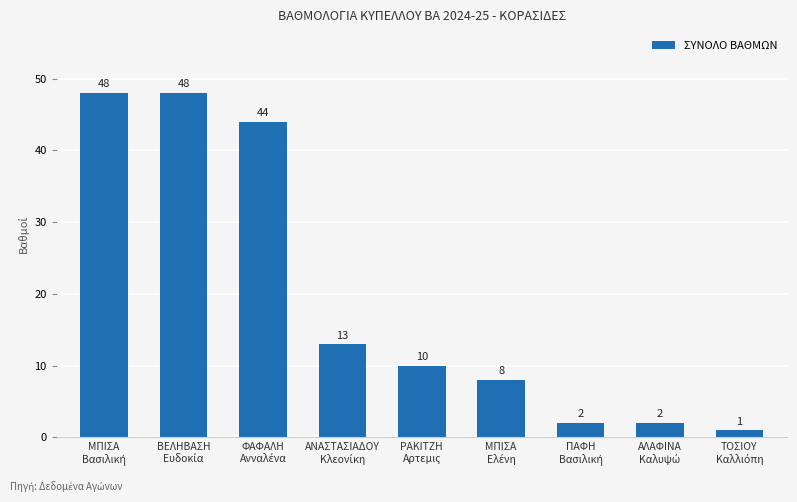

What is the maximum value shown in the chart?

48